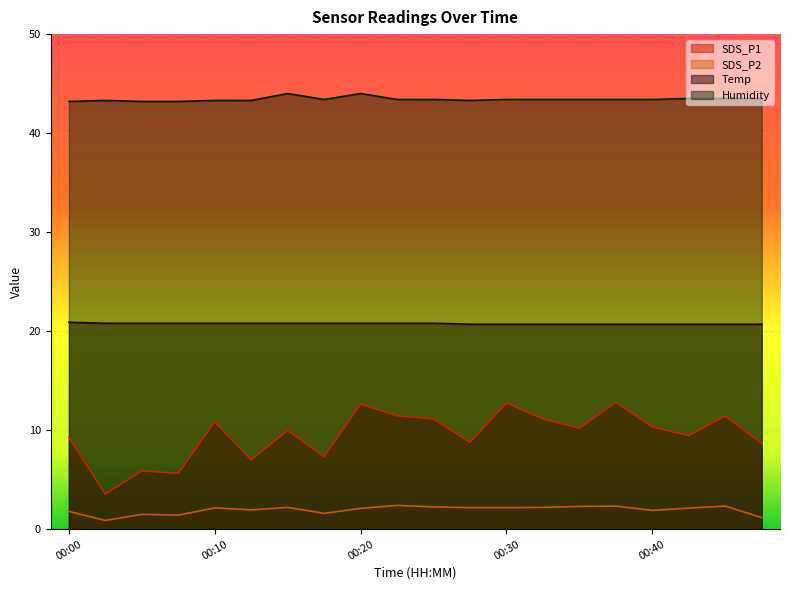

At which category is the sum across all series the highest?

00:20